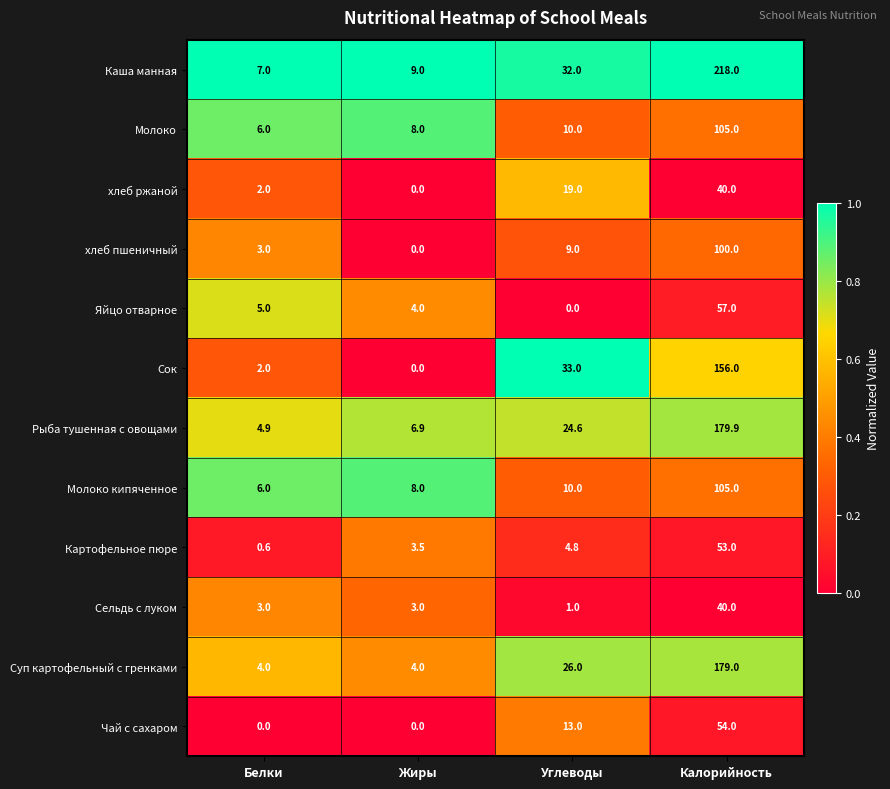

What is the spread (max minus min) of values at Белки?

7.0